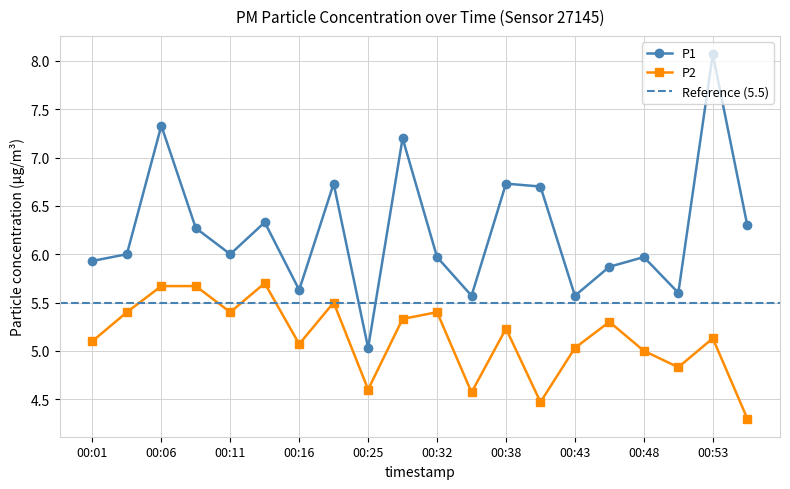

True or false: P1 has more than 0 interior local peaks.

True